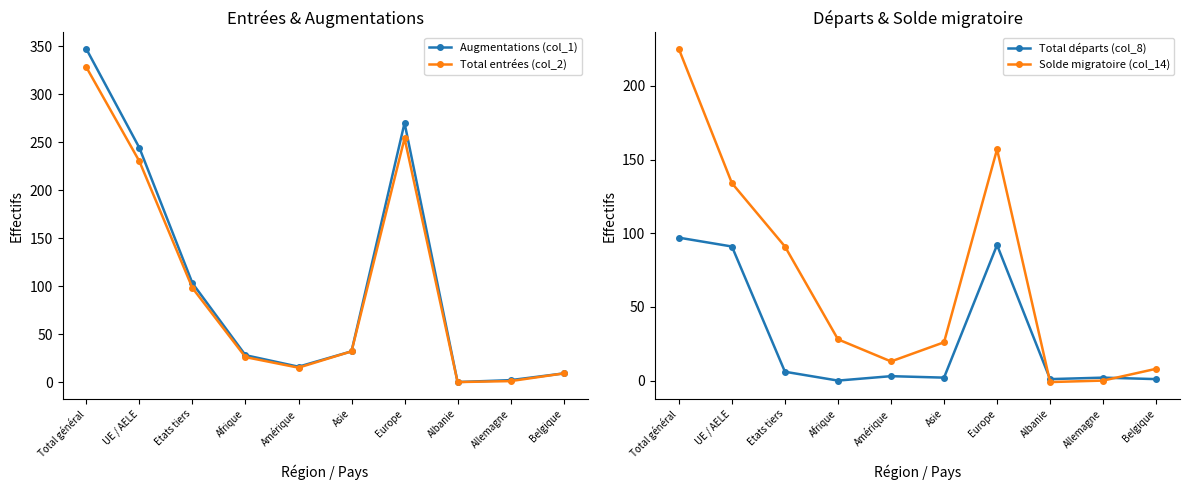

How many times do Total départs (col_8) and Total entrées (col_2) cross each other?

2